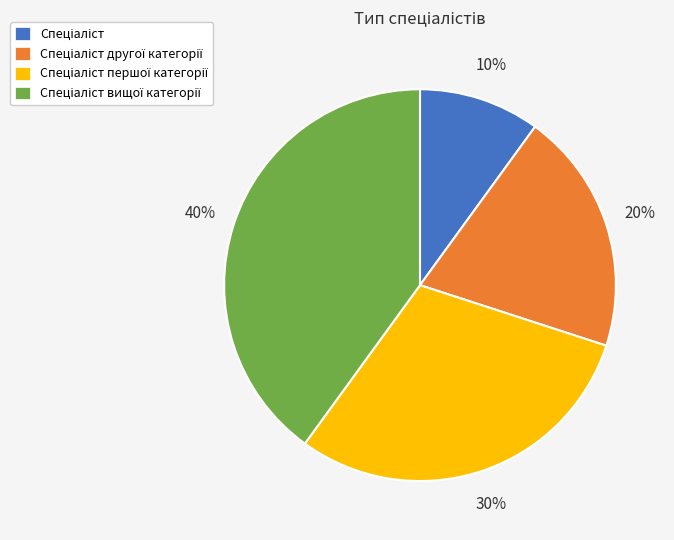

To the nearest percent, what is the difference between the largest and smallest slice percentages?

30%